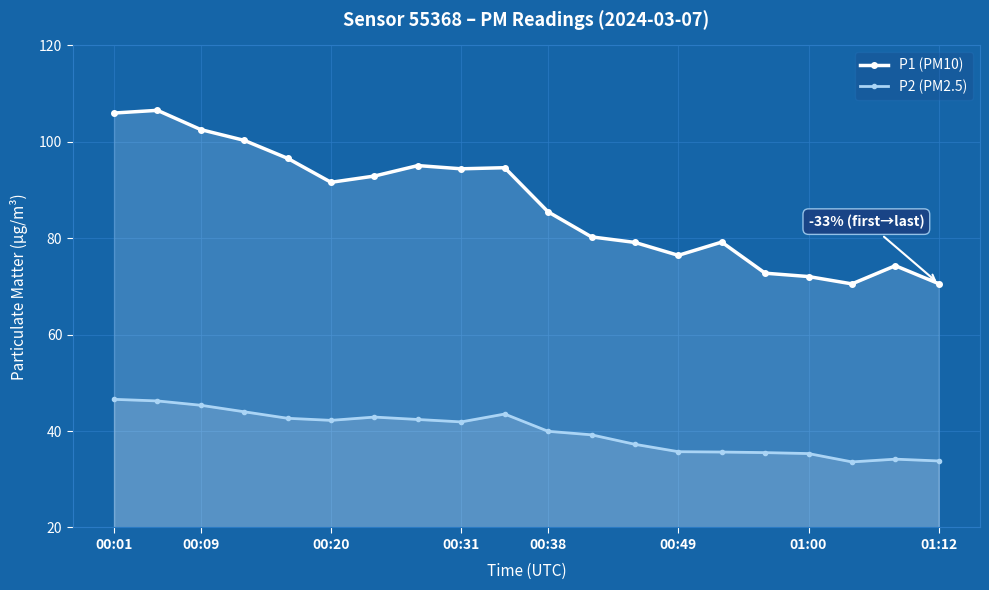

At which label does P1 (PM10) first exceed 91?

00:01